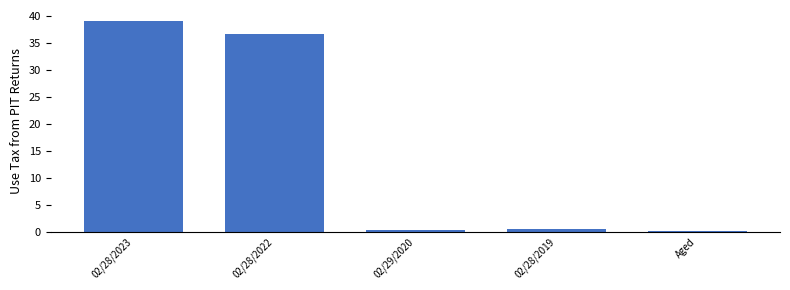

Reading left to right, list all the values displayed in this chart.

02/28/2023=39.2	02/28/2022=36.6	02/29/2020=0.2	02/28/2019=0.5	Aged=0.1